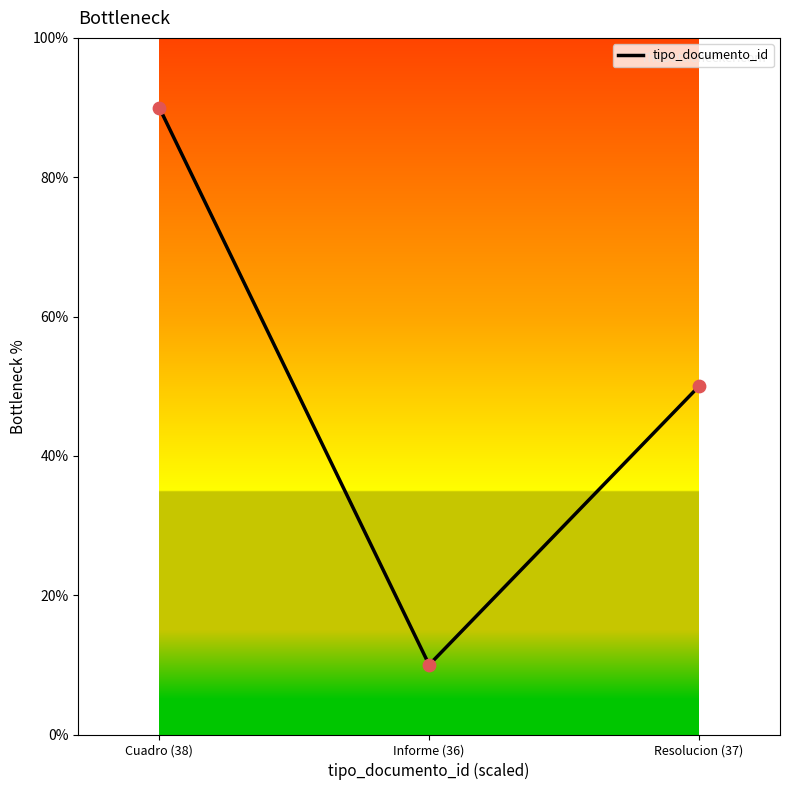

What is the ratio of the value at Informe (36) to the value at Cuadro (38)?

0.1